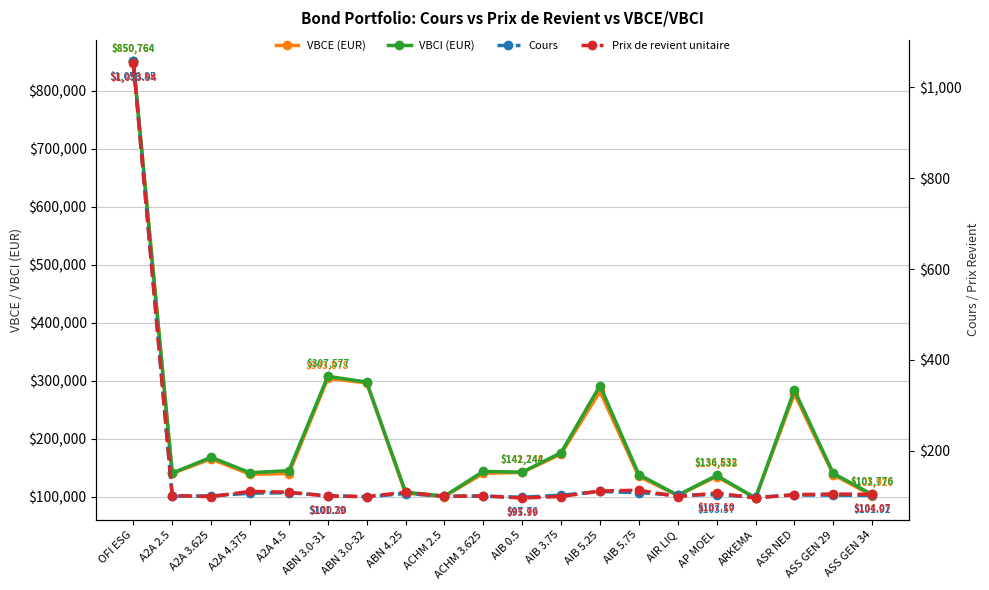

True or false: VBCE (EUR) has a value of 77907.2 at AIB 5.25.

False